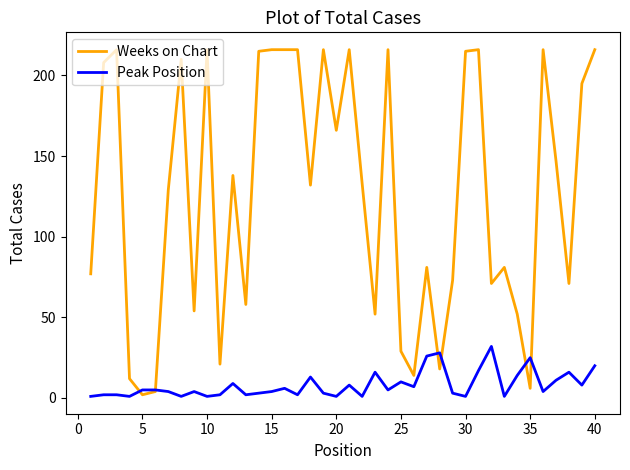

Which series has the widest spread of values?

Weeks on Chart